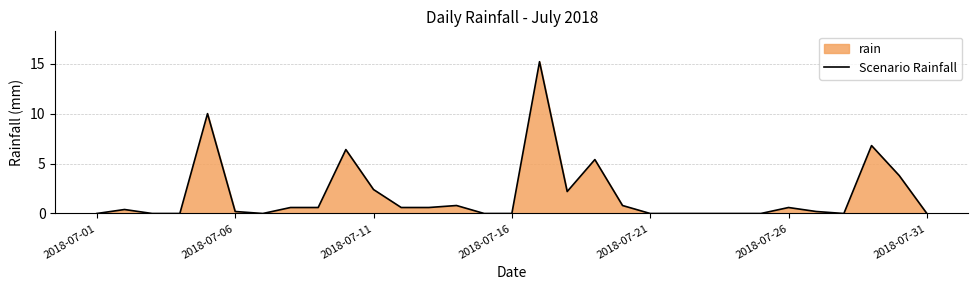

Does the chart display data point markers on the line(s)?

No